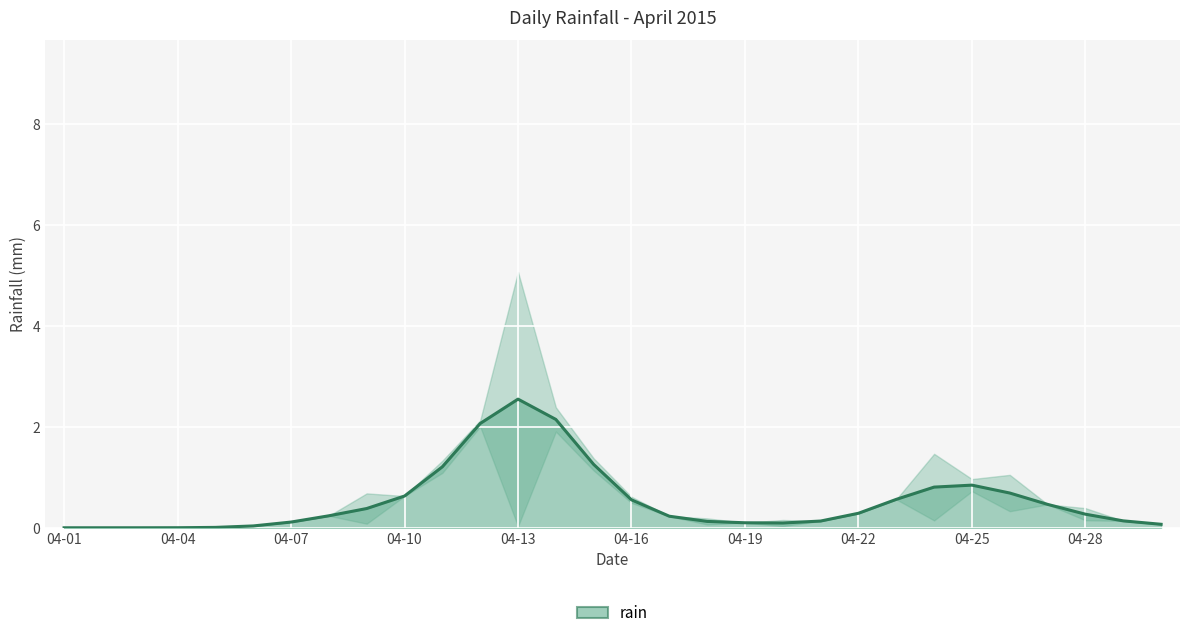

Between 11 and 21, which is larger?

11